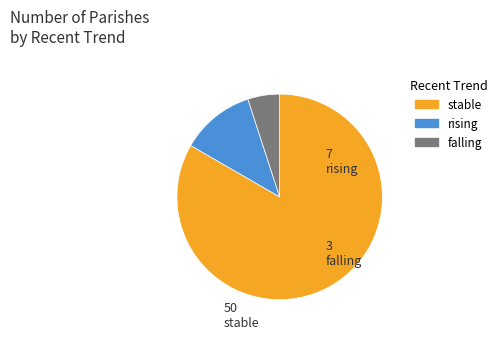

Is the sum of falling and rising greater than half?

No